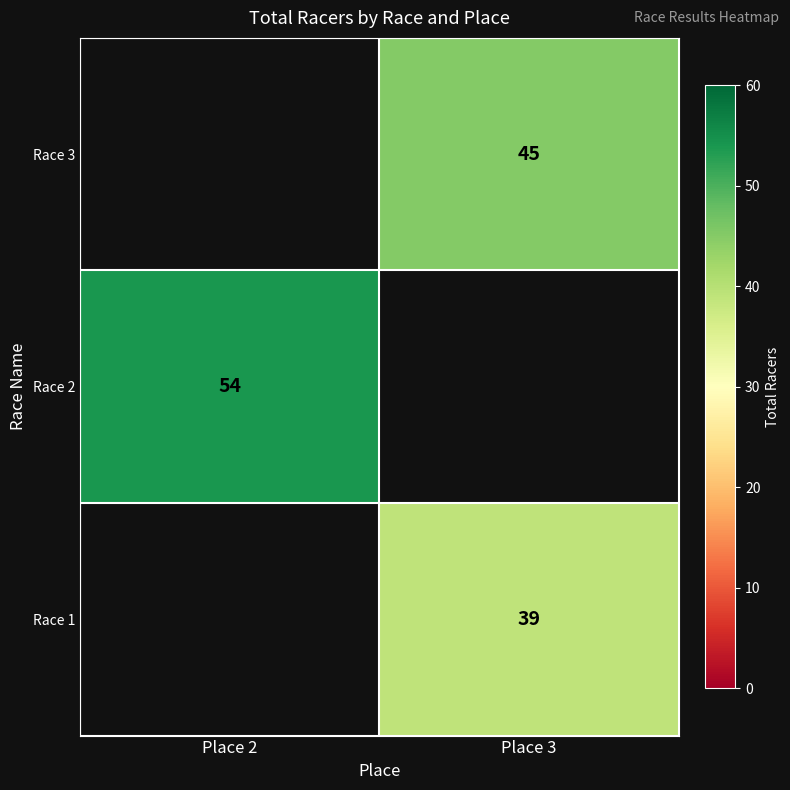

The value of Race 3 at Place 3 is 30. True or false?

False